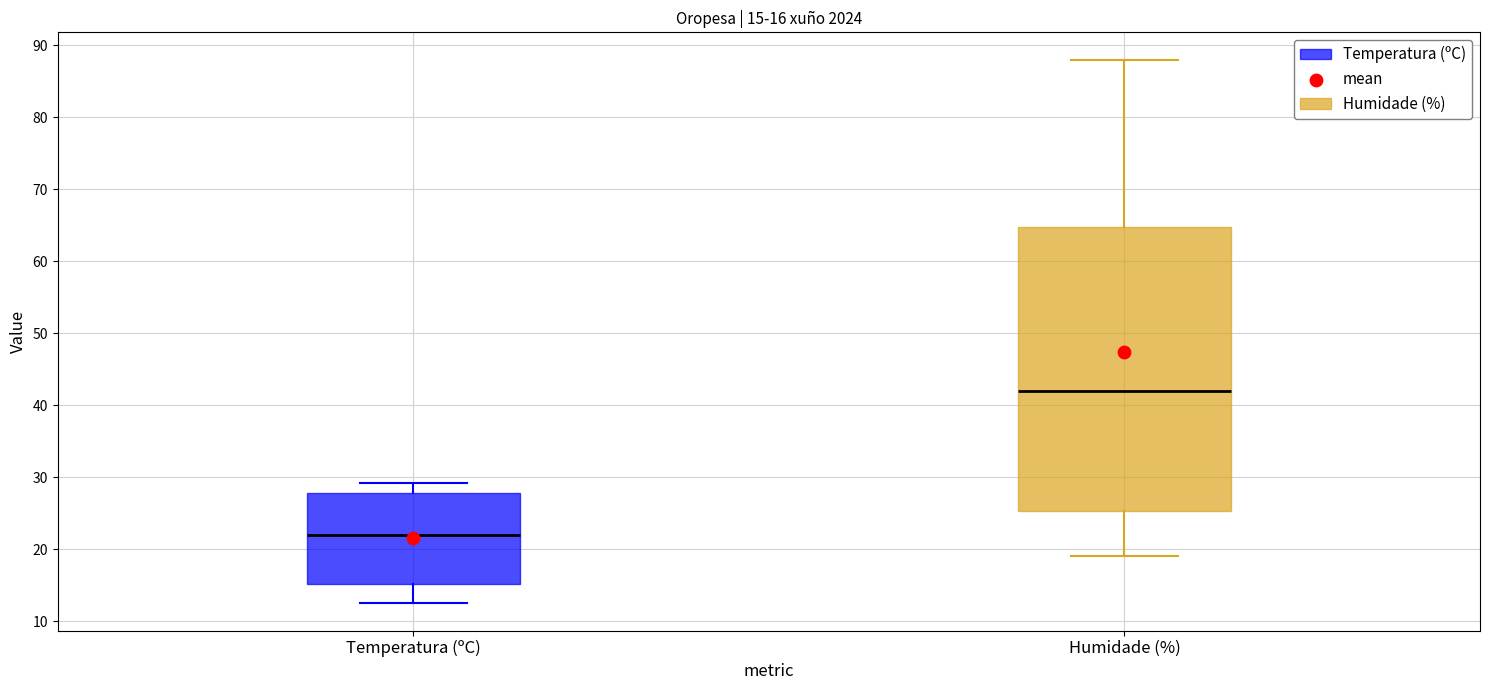

Which box is the tallest, from its lower edge to its upper edge?

Humidade (%)